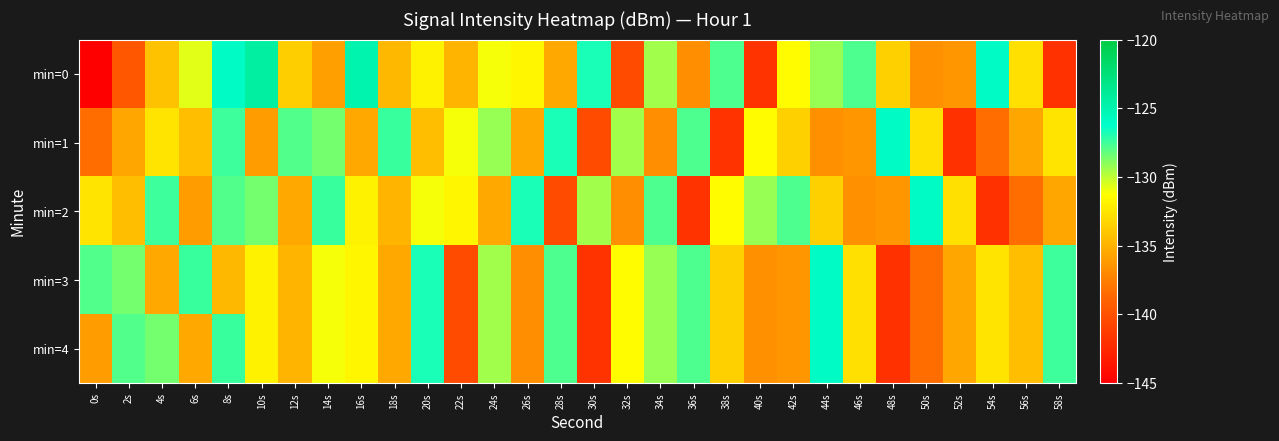

What is the greatest value displayed?

-124.3